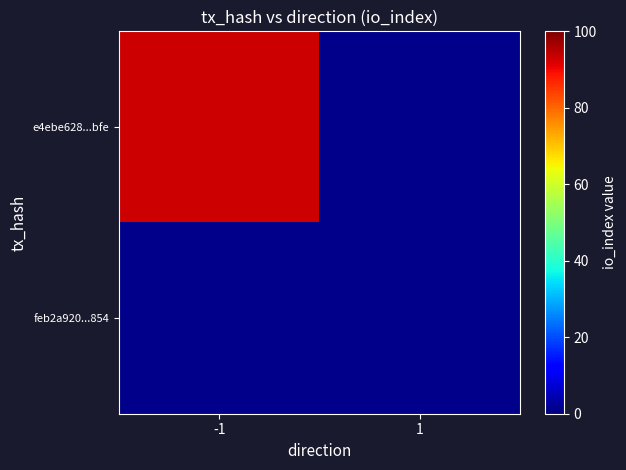

Reading left to right, list all the values displayed in this chart.

e4ebe628243c6b8a7f36a28c3e5470cf3307bfe: -1=93	1=0
feb2a9206a600c712b048566e01e22dfa8d9854: -1=0	1=0